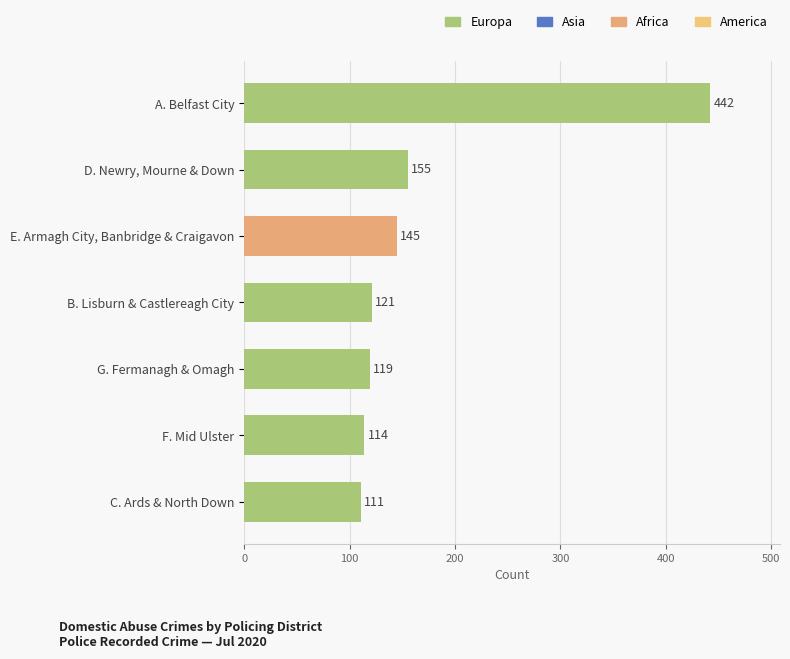

What is the greatest value displayed?

442